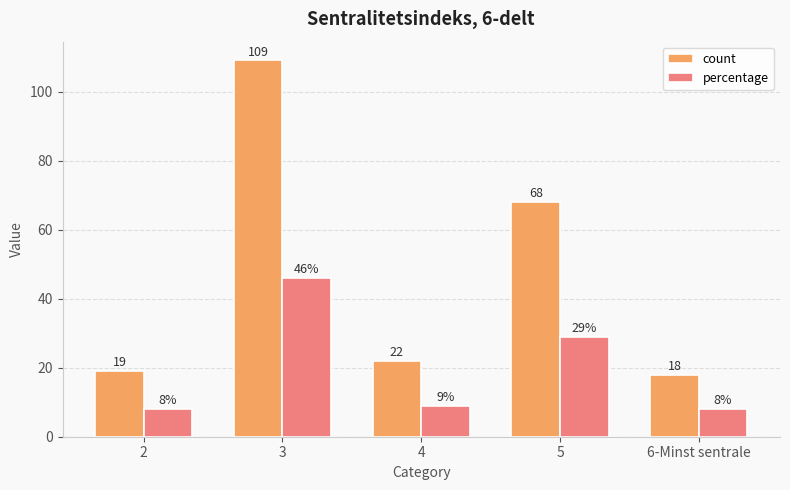

Rank the categories by count value from lowest to highest.

6-Minst sentrale, 2, 4, 5, 3